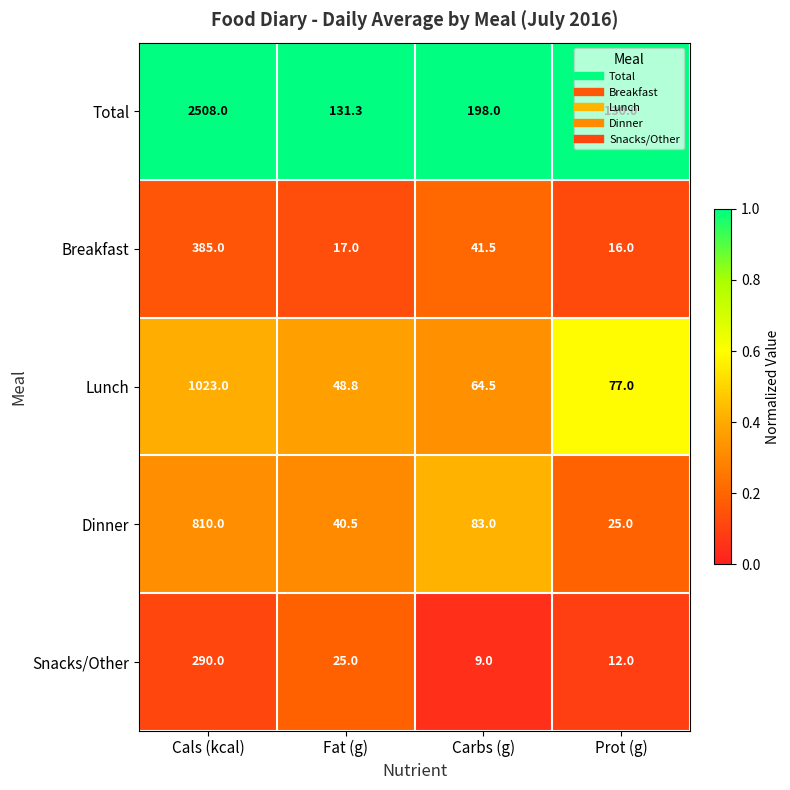

Which series has the largest total across all categories?

Total